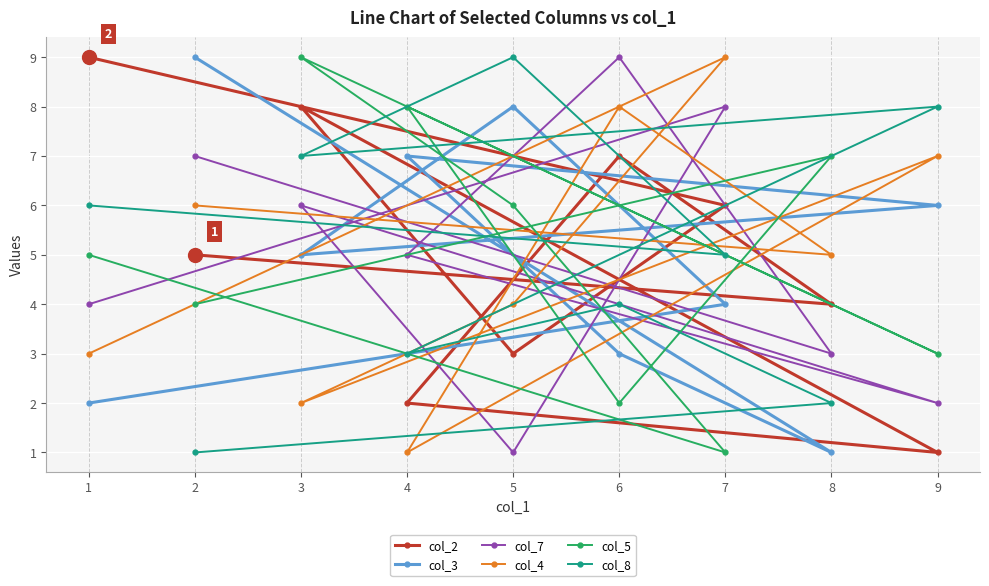

What is the sum of all col_3 values?

45